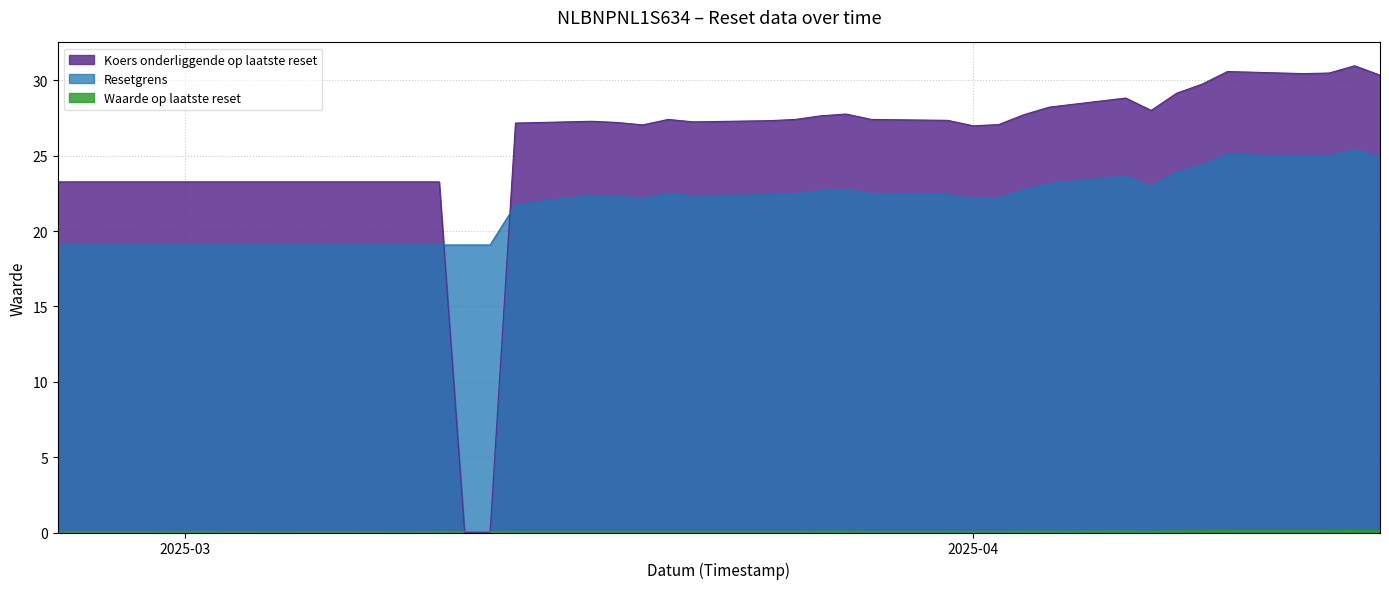

Rank the series by their maximum value, from lowest to highest.

Waarde op laatste reset, Resetgrens, Koers onderliggende op laatste reset